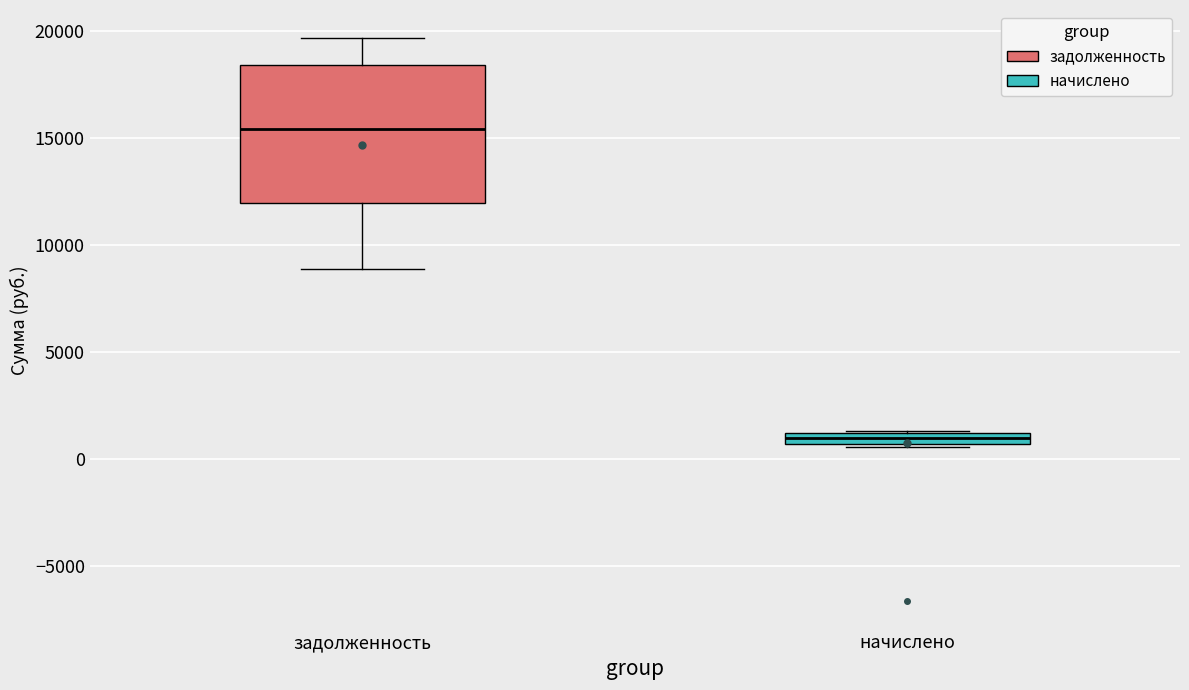

Where does the lower whisker of the box for задолженность end on the y-axis? The values are not printed on the chart, so give them approximately, as read against the axis.

9000